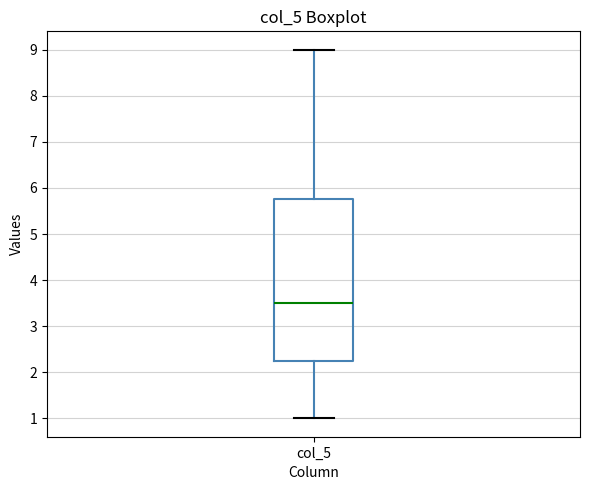

Read this box plot against the y-axis: the position of the median line, the range covered by the box, and the ends of both whiskers. The values are not printed on the chart, so give them approximately, as read against the axis.

median 3.5, box 2.3 to 5.8, whiskers 1.0 to 9.0